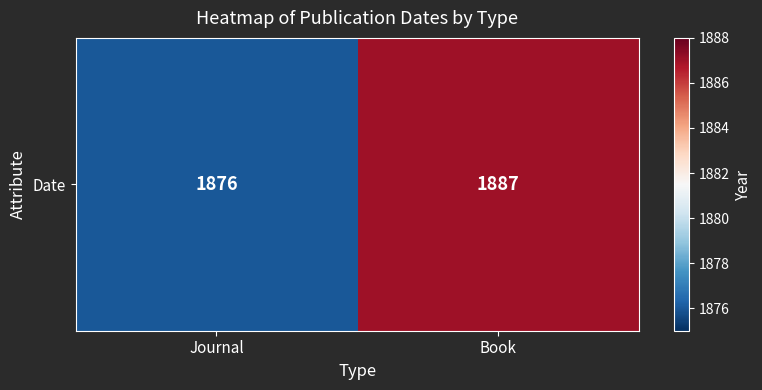

Which category has the lowest value across all series?

Journal